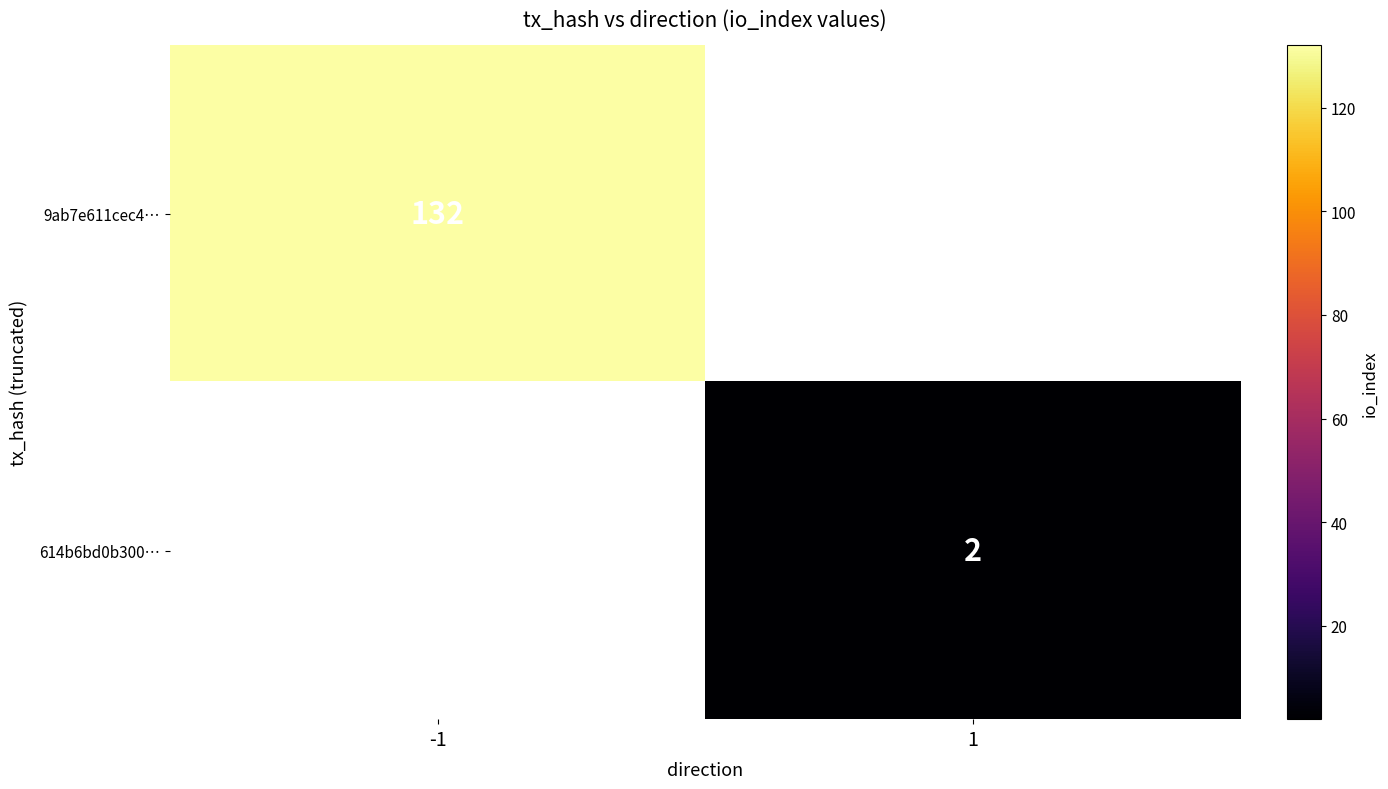

What is the minimum value shown in the chart?

2.0